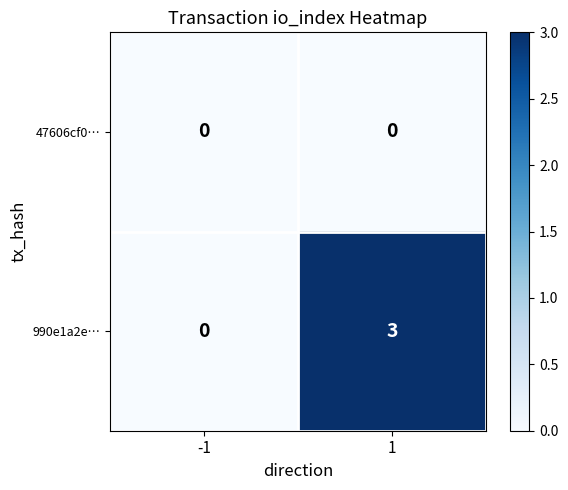

What is the maximum value shown in the chart?

3